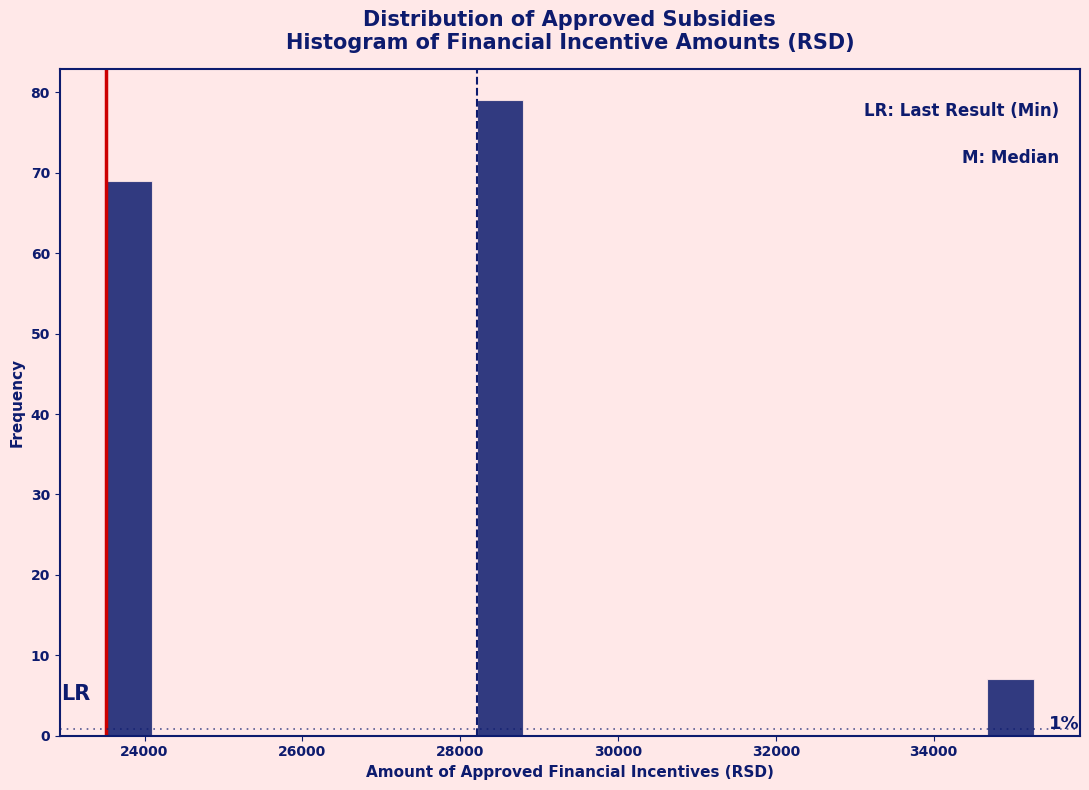

Read against the x-axis, roughly where is the centre of the tallest bar?

28600